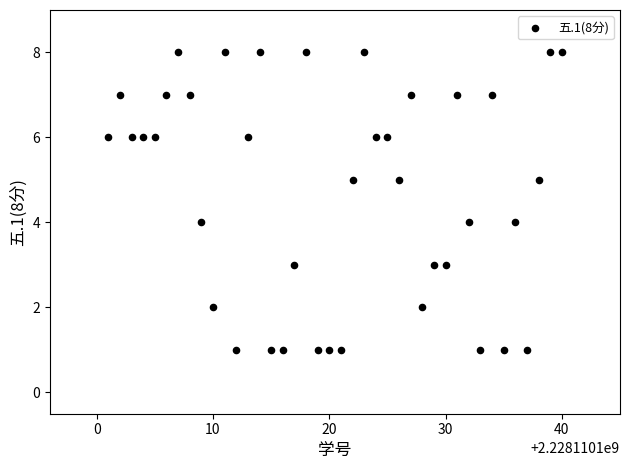

What is the range of X values (max minus min)?

39